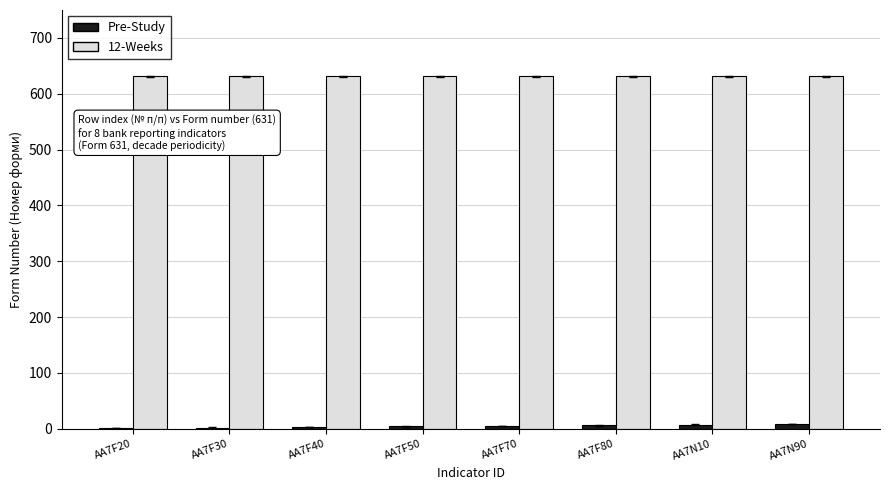

The value of 12-Weeks at AA7N10 is 233. True or false?

False